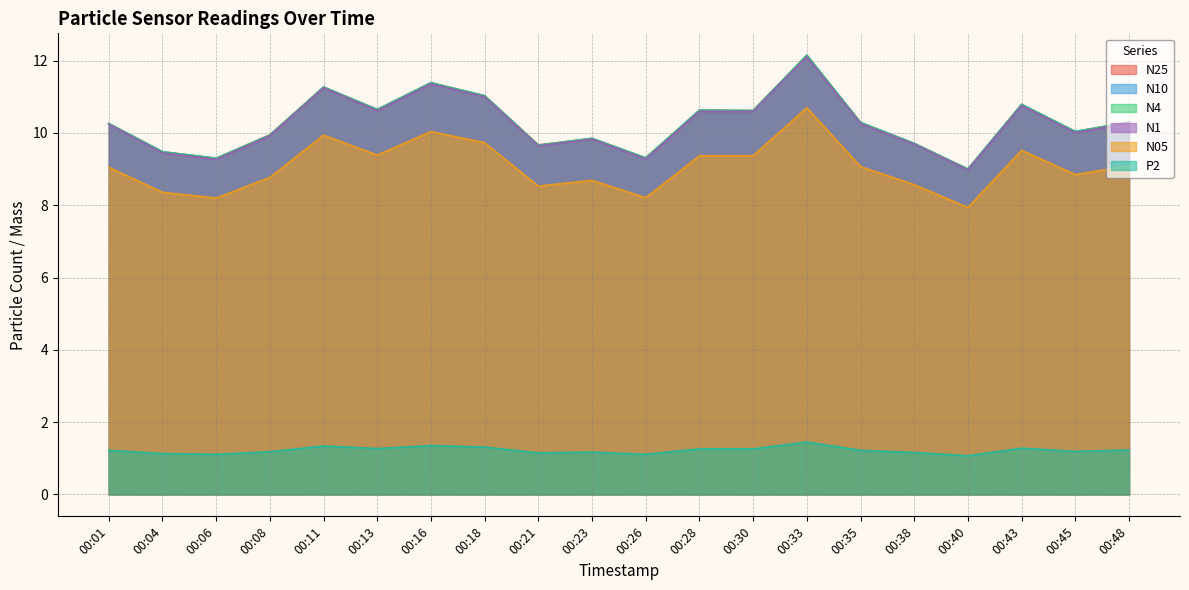

Rank the categories by N4 value from highest to lowest.

00:33, 00:16, 00:11, 00:18, 00:43, 00:13, 00:28, 00:30, 00:48, 00:35, 00:01, 00:45, 00:08, 00:23, 00:38, 00:21, 00:04, 00:26, 00:06, 00:40